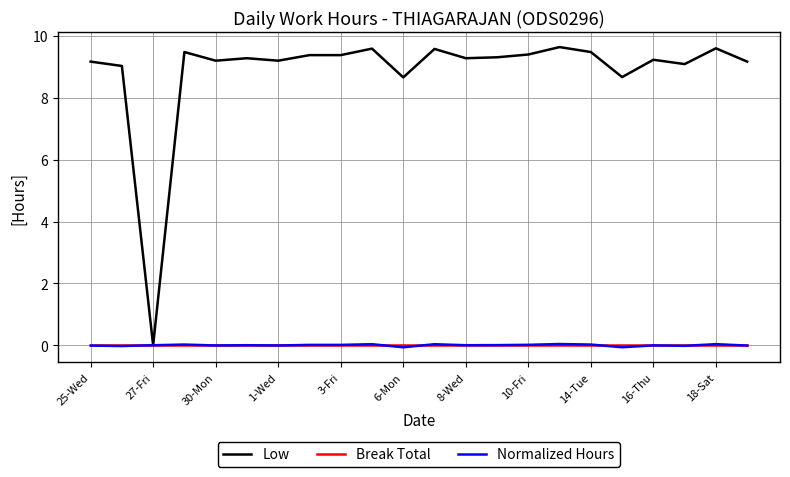

Which series has the widest spread of values?

Low